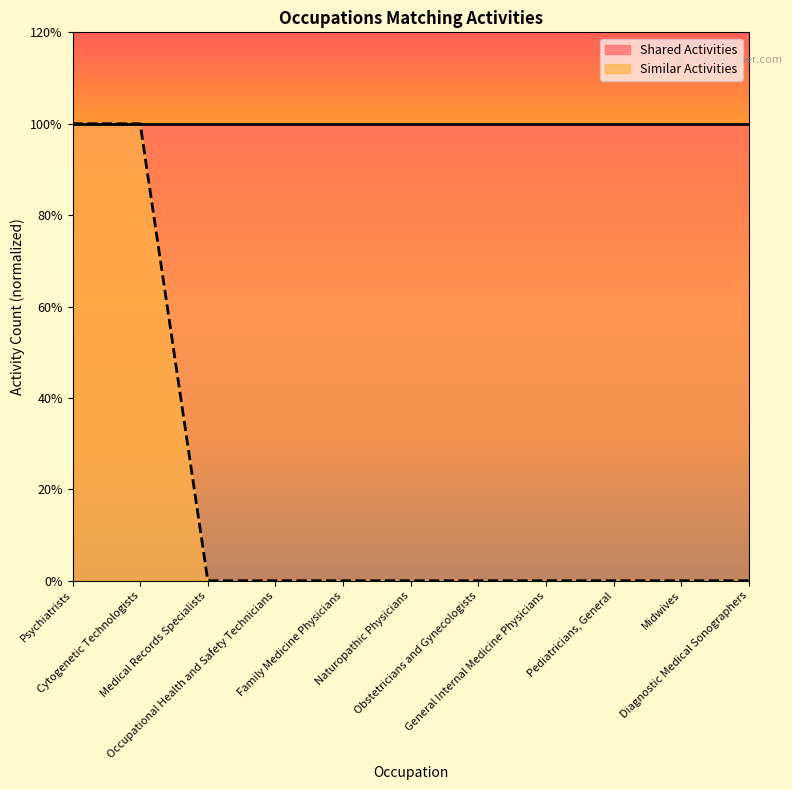

The value at Midwives is 0. True or false?

True